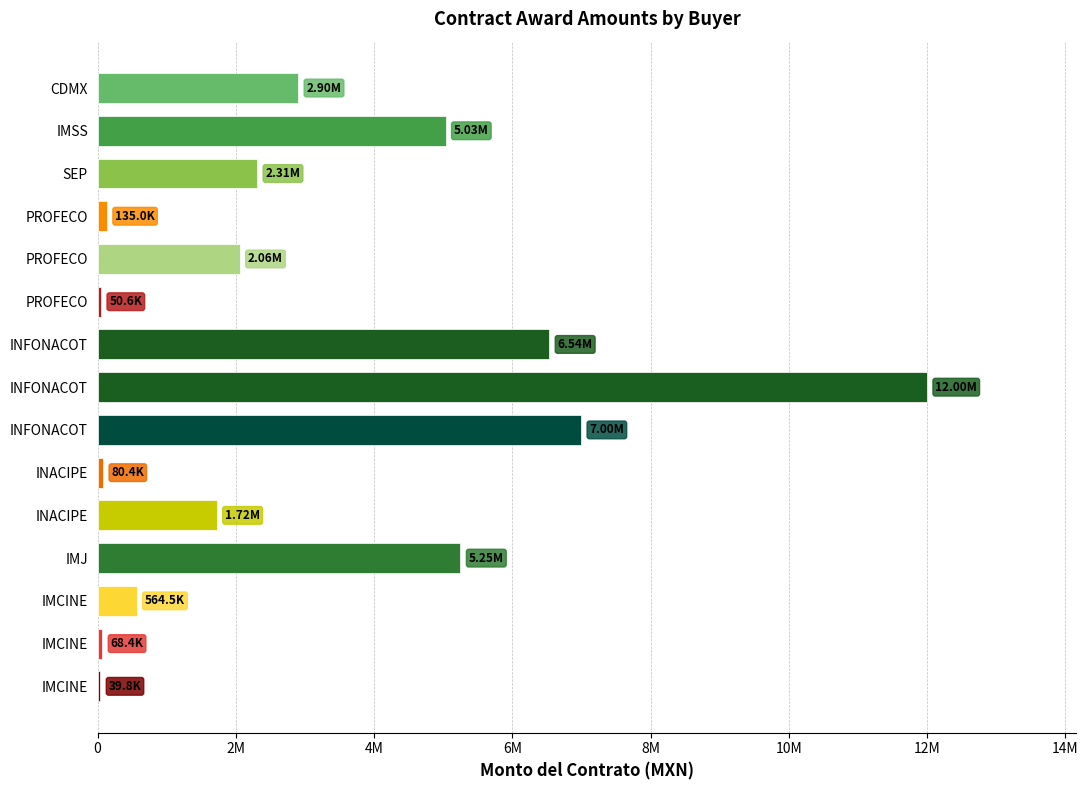

What is the difference between the second highest and second lowest values?

6945377.2